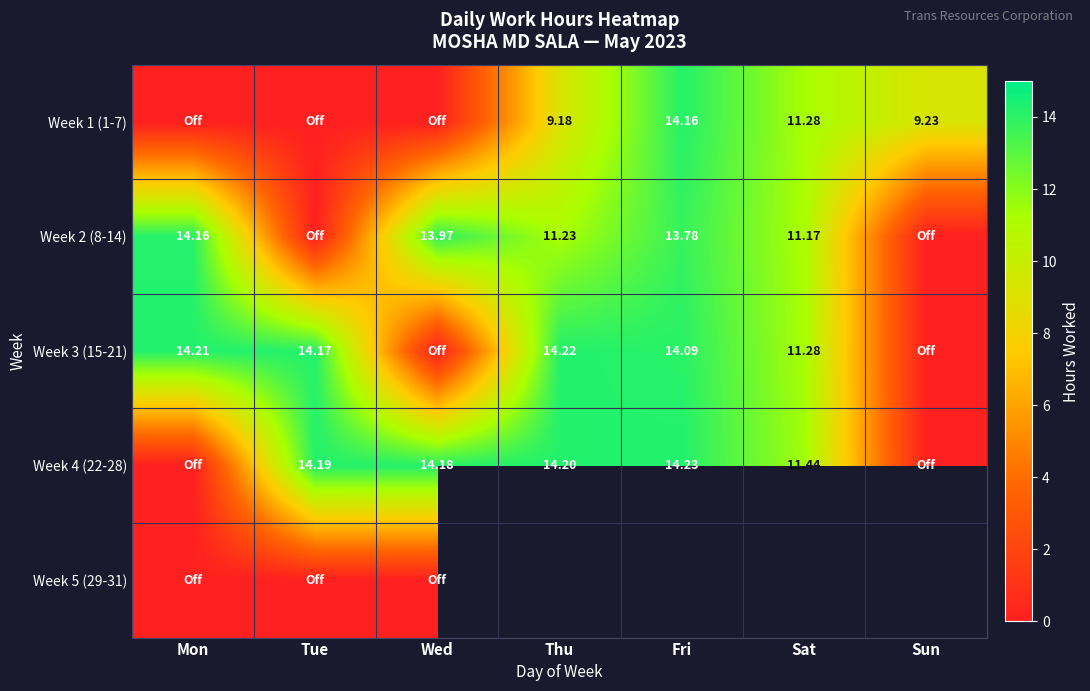

What is the spread (max minus min) of values at Thu?

5.0